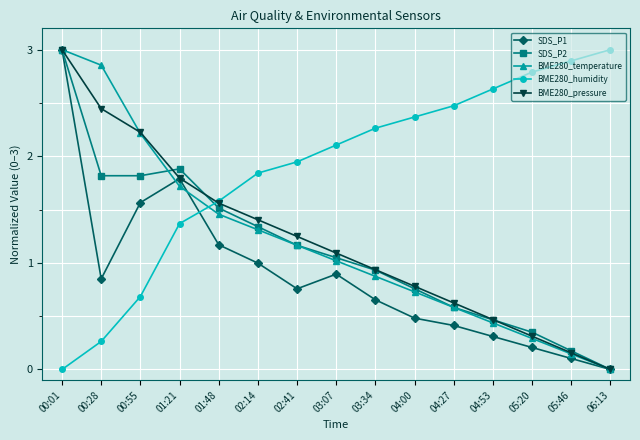

What is the difference between the highest and lowest values at 06:13?

3.0